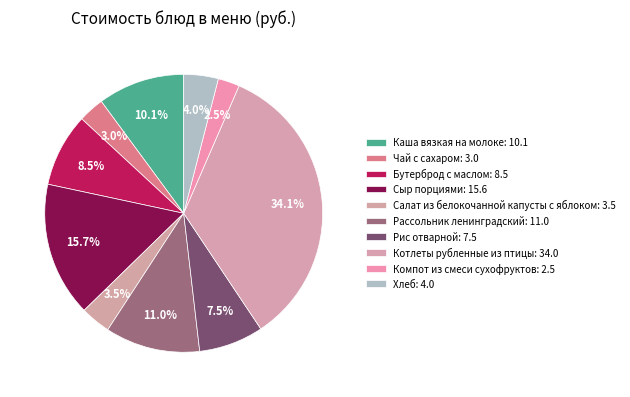

Count the number of slices in the pie.

10